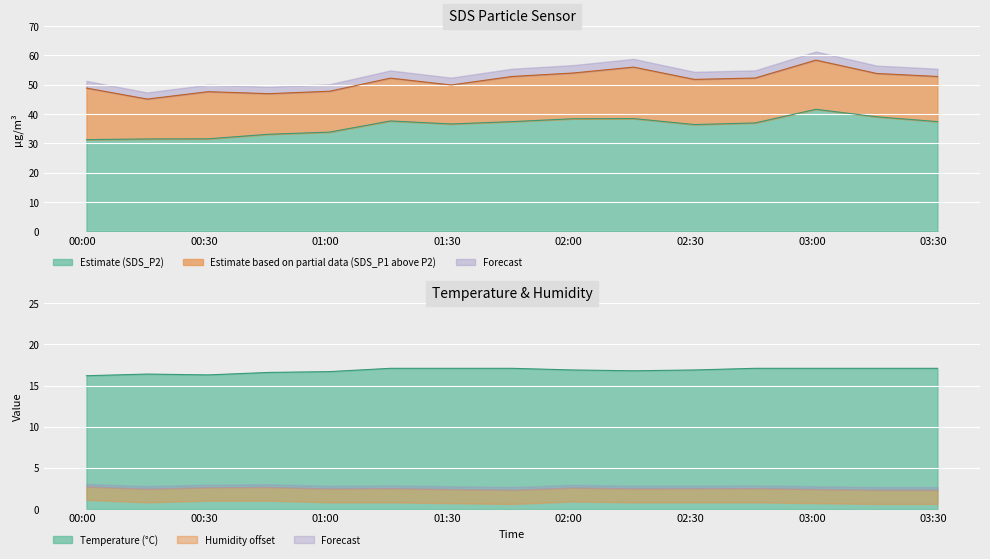

How many distinct data groups are displayed?

3